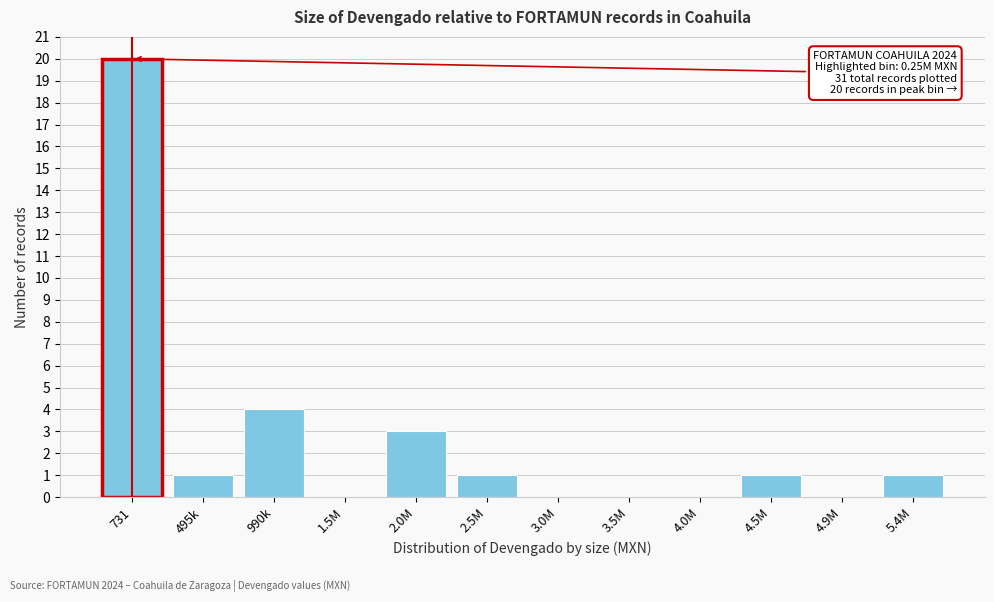

Reading left to right, what are all the values shown in this chart?

731=20	495k=1	990k=4	1.5M=0	2.0M=3	2.5M=1	3.0M=0	3.5M=0	4.0M=0	4.5M=1	4.9M=0	5.4M=1